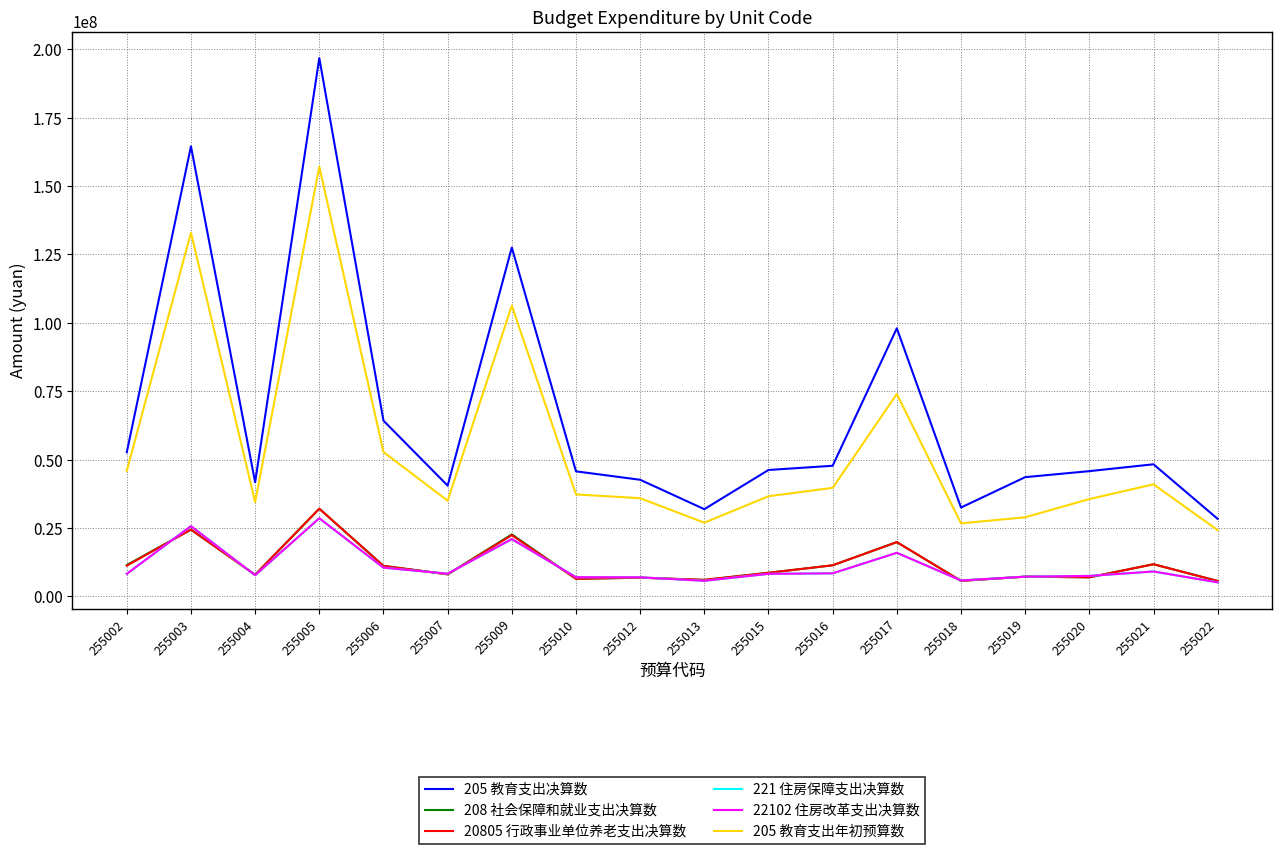

Reading left to right, list all the values displayed in this chart.

205 教育支出决算数: 52699562.6	164498312.6	41742098.7	196739181.5	64242355.7	40495384.3	127512321.0	45712729.2	42635421.0	31888855.9	46211705.9	47751888.9	98005147.9	32483512.0	43586660.4	45789413.5	48292199.3	28342131.8
208 社会保障和就业支出决算数: 11462930.0	24428866.4	7920204.4	32060878.0	11159386.2	8078878.6	22664845.9	6445719.2	6842399.9	6045593.9	8641171.7	11374730.8	19852488.6	5685144.6	7226342.3	6987323.1	11760406.9	5647782.1
20805 行政事业单位养老支出决算数: 11235268.0	24428866.4	7920204.4	32060878.0	11159386.2	8078878.6	22371727.9	6445719.2	6842399.9	6045593.9	8641171.7	11374730.8	19852488.6	5685144.6	7226342.3	6987323.1	11760406.9	5647782.1
221 住房保障支出决算数: 8241621.0	25695352.0	7748975.0	28568825.0	10507775.0	8311620.0	20951757.2	7032447.0	6993785.0	5705415.0	8254767.0	8436576.0	15945915.0	5838911.0	7219111.0	7494731.0	9117420.0	5136087.0
22102 住房改革支出决算数: 8241621.0	25695352.0	7748975.0	28568825.0	10507775.0	8311620.0	20951757.2	7032447.0	6993785.0	5705415.0	8254767.0	8436576.0	15945915.0	5838911.0	7219111.0	7494731.0	9117420.0	5136087.0
205 教育支出年初预算数: 45914867.0	132970857.3	34493319.4	157080983.7	52774573.5	34982813.6	106285653.2	37288669.8	35889875.4	26941744.6	36613288.1	39677848.2	73986251.4	26697469.2	28928901.7	35576237.1	40974346.9	24230585.5